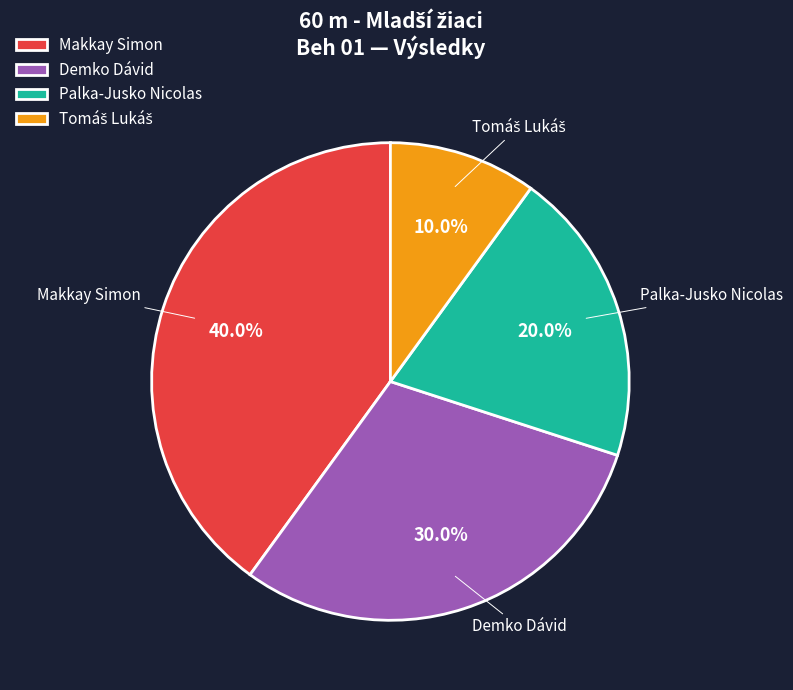

To the nearest percent, what is the difference between the largest and smallest slice percentages?

30%